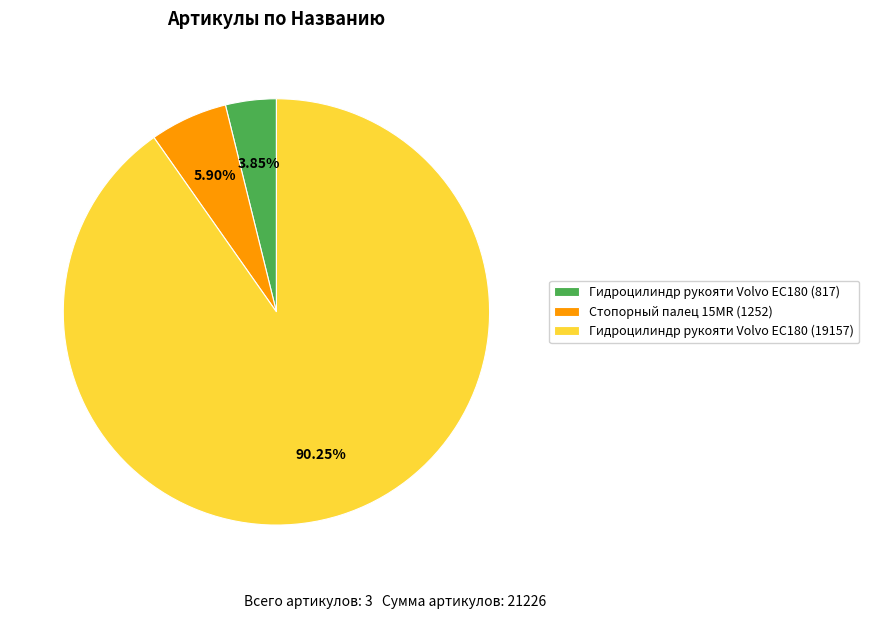

To the nearest percent, what is the combined percentage of Гидроцилиндр рукояти Volvo EC180 (817) and Гидроцилиндр рукояти Volvo EC180 (19157)?

94%